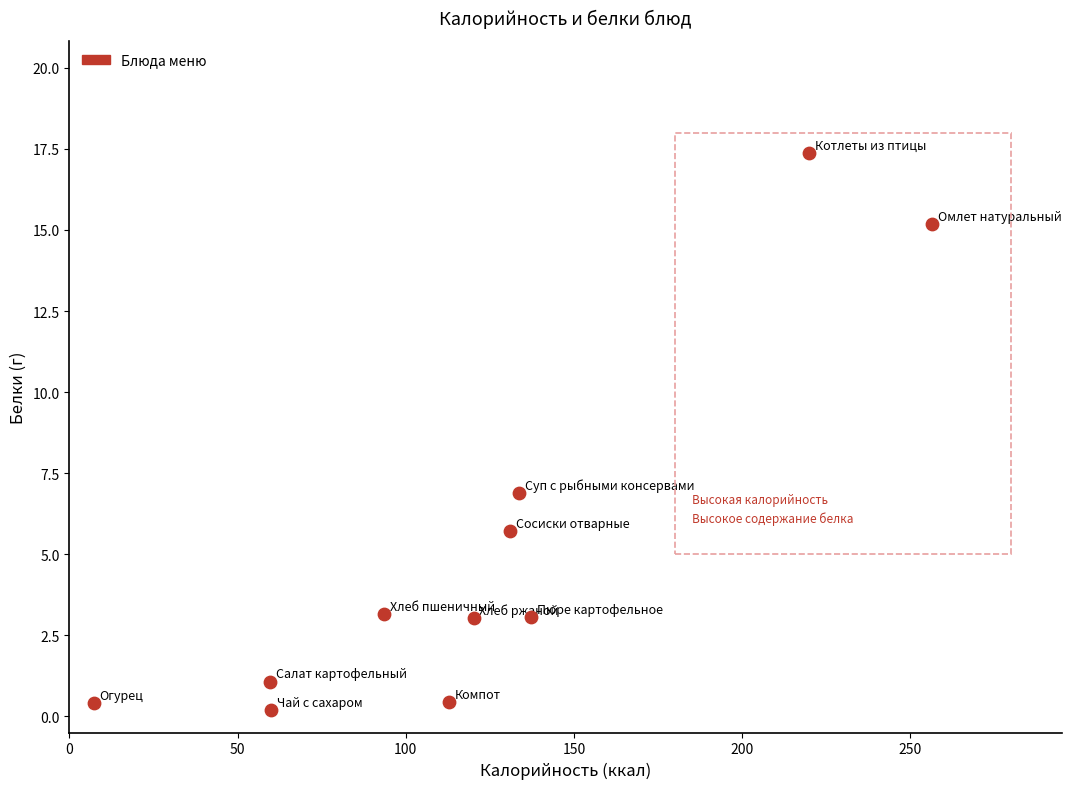

What is the range of Y values (max minus min)?

17.2